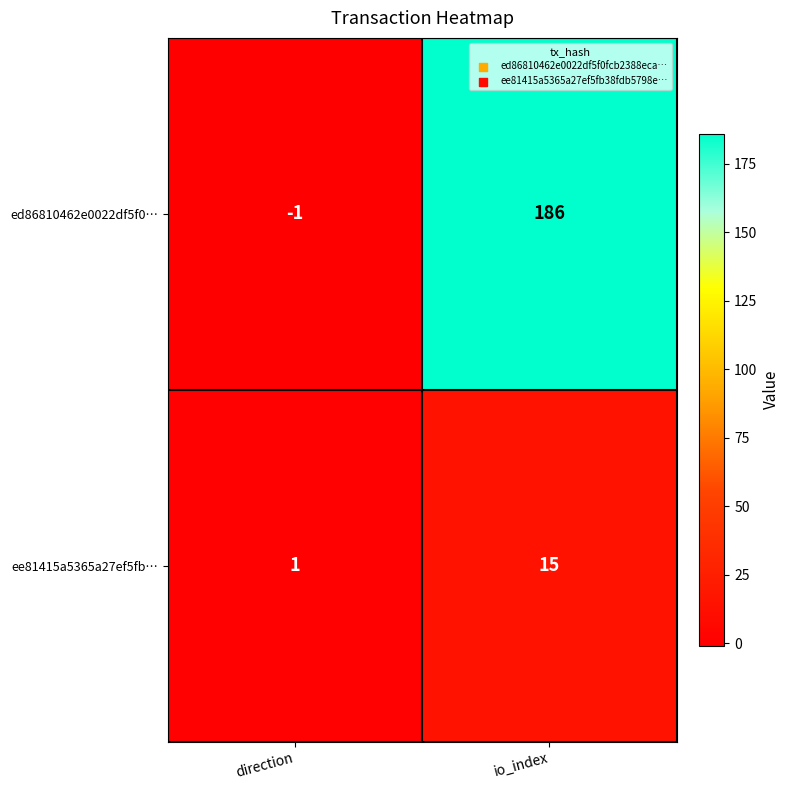

What is the greatest value displayed?

186